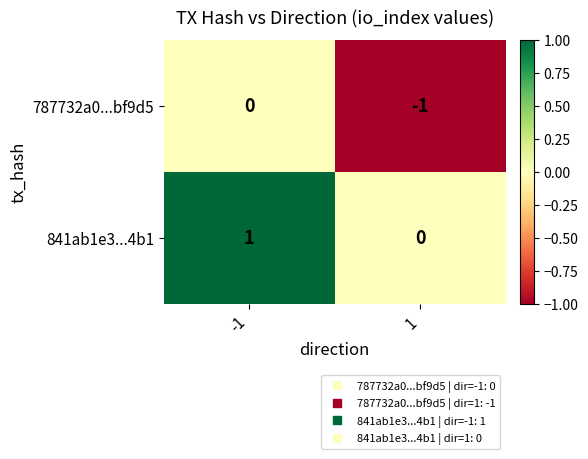

Is it true that 841ab1e3...4b1 equals 1 at -1?

True